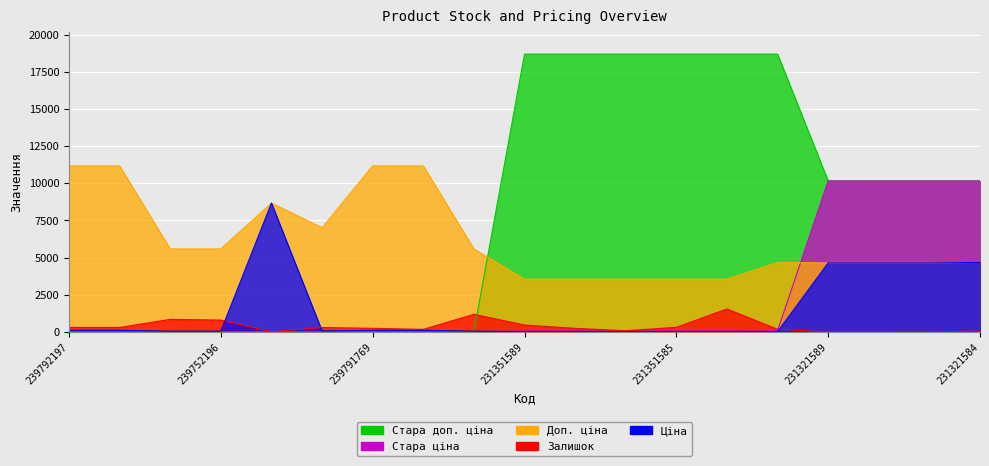

Where does the Стара ціна series first go above 83?

231351589